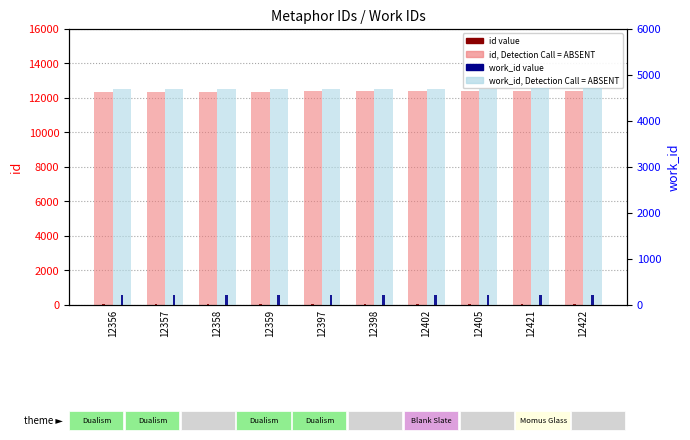

Which series has the largest total across all categories?

id